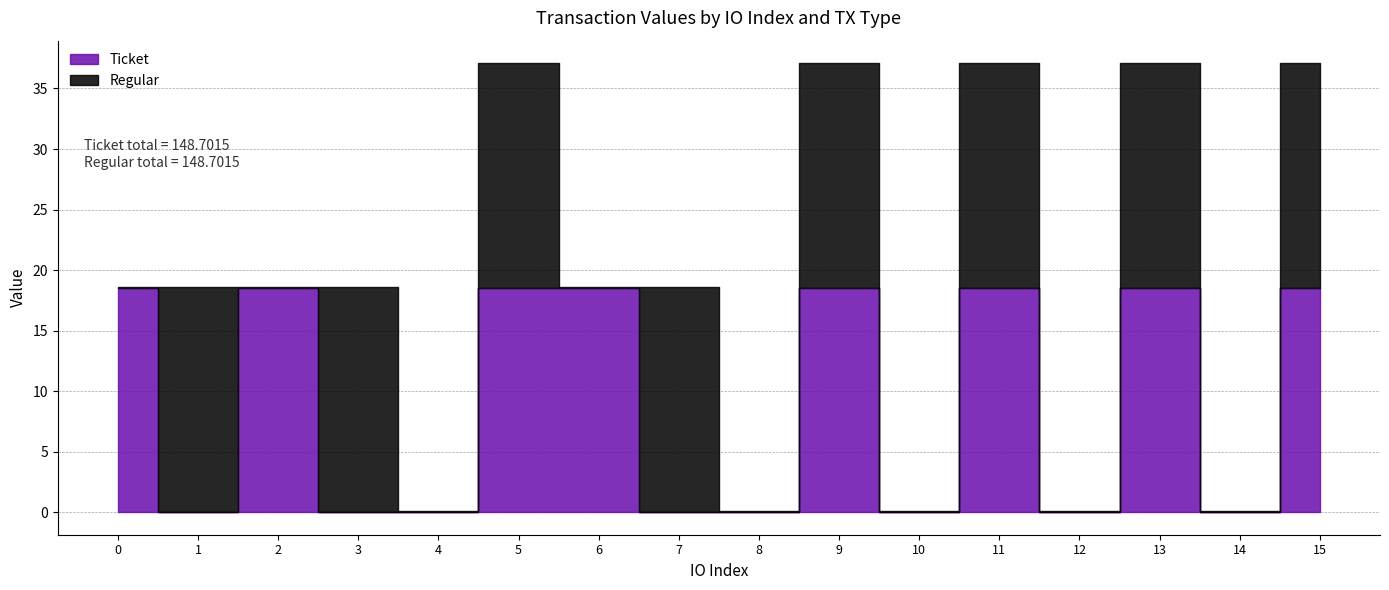

Reading right to left, transcribe all the data shown in this chart.

Ticket: 15=18.5	14=0.0	13=18.5	12=0.0	11=18.5	10=0.0	9=18.5	8=0.0	7=0.0	6=18.5	5=18.5	4=0.0	3=0.0	2=18.5	1=0.0	0=18.5
Regular: 15=18.5	14=0.0	13=18.5	12=0.0	11=18.5	10=0.0	9=18.5	8=0.0	7=18.5	6=0.0	5=18.5	4=0.0	3=18.5	2=0.0	1=18.5	0=0.0